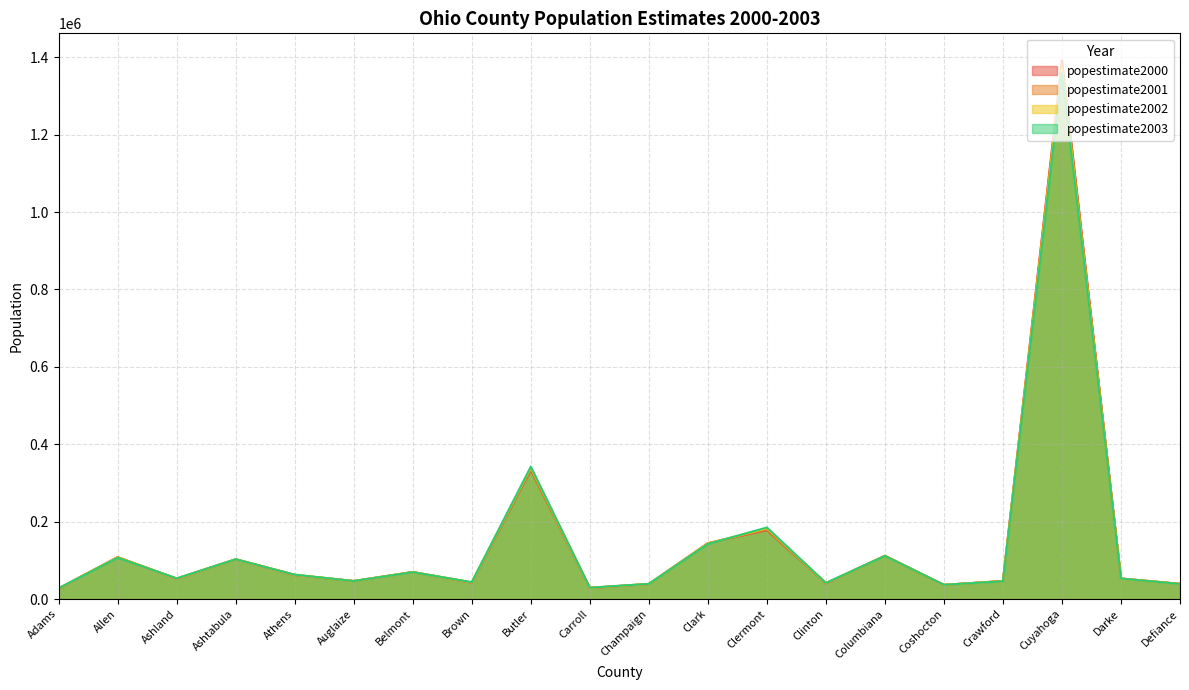

What is the difference between the second highest and minimum values in the popestimate2001 series?

309281